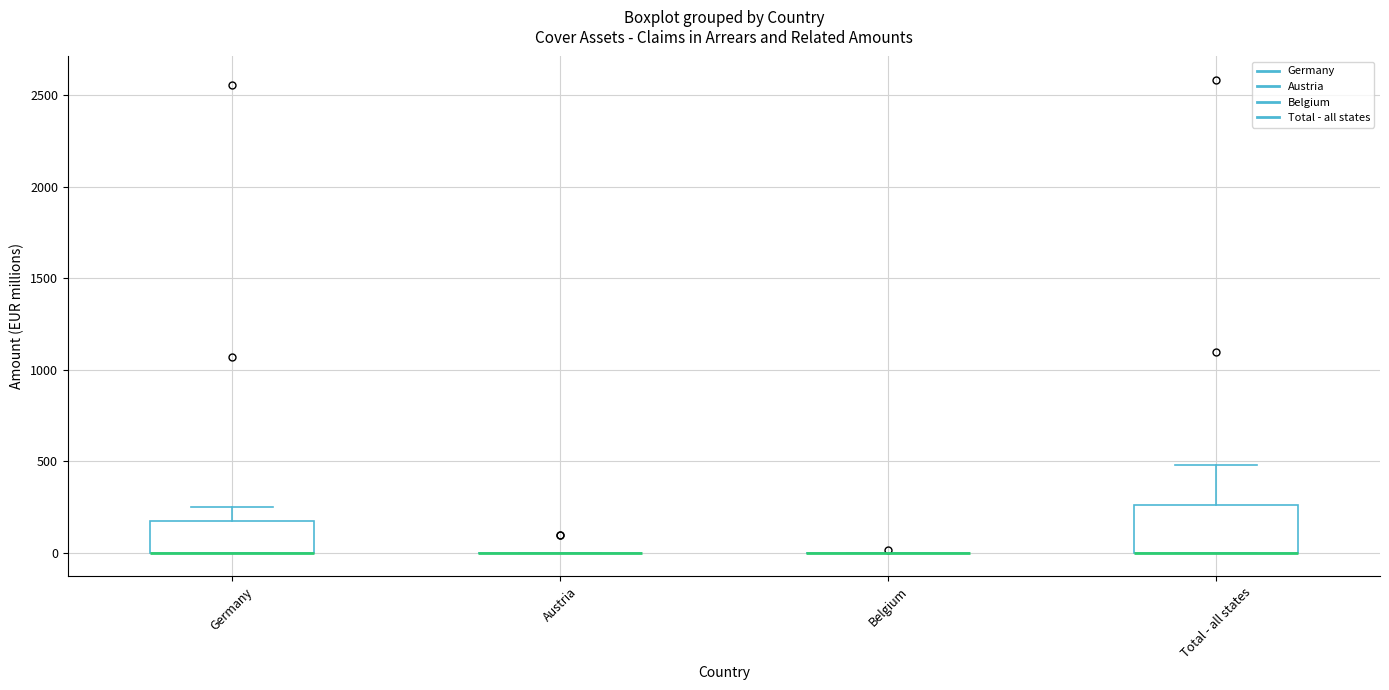

Reading left to right, read every box against the y-axis: the position of its median line, the range the box covers, and the ends of its whiskers. The values are not printed on the chart, so give them approximately, as read against the axis.

Germany: median 0 (drawn on the box's lower edge), box 0 to 150, whiskers 0 to 250
Austria: box collapsed to a line at 0, whiskers 0 to 0
Belgium: box collapsed to a line at 0, whiskers 0 to 0
Total - all states: median 0 (drawn on the box's lower edge), box 0 to 250, whiskers 0 to 500